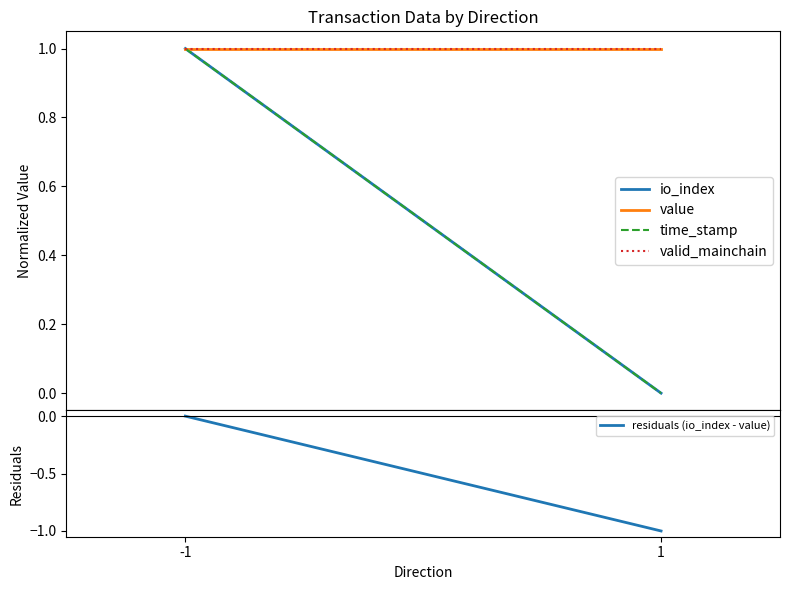

True or false: time_stamp has a value of 1 at -1.

False